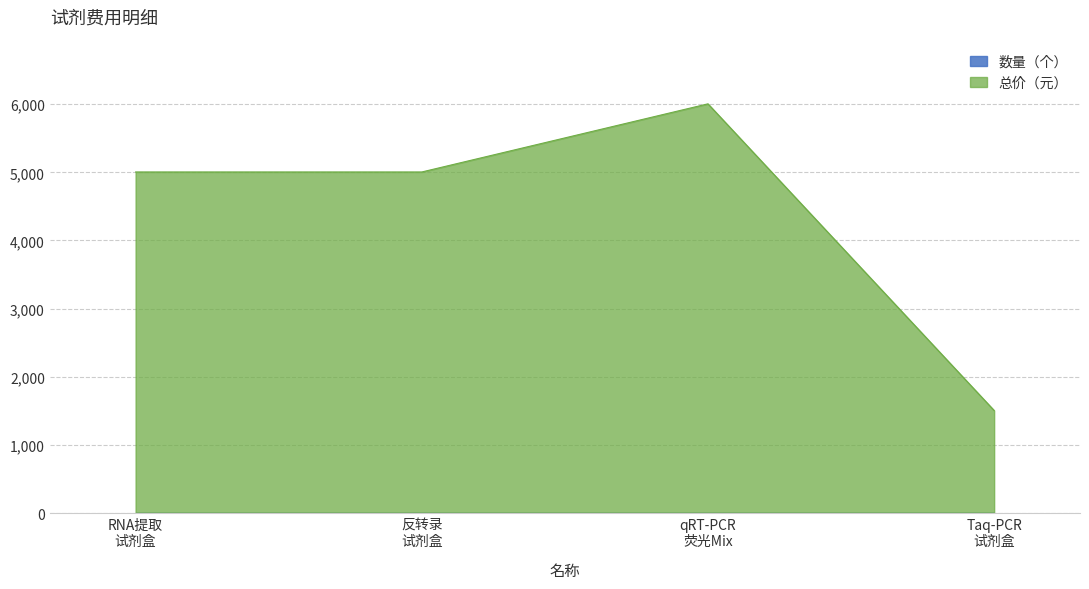

How many distinct data groups are displayed?

1